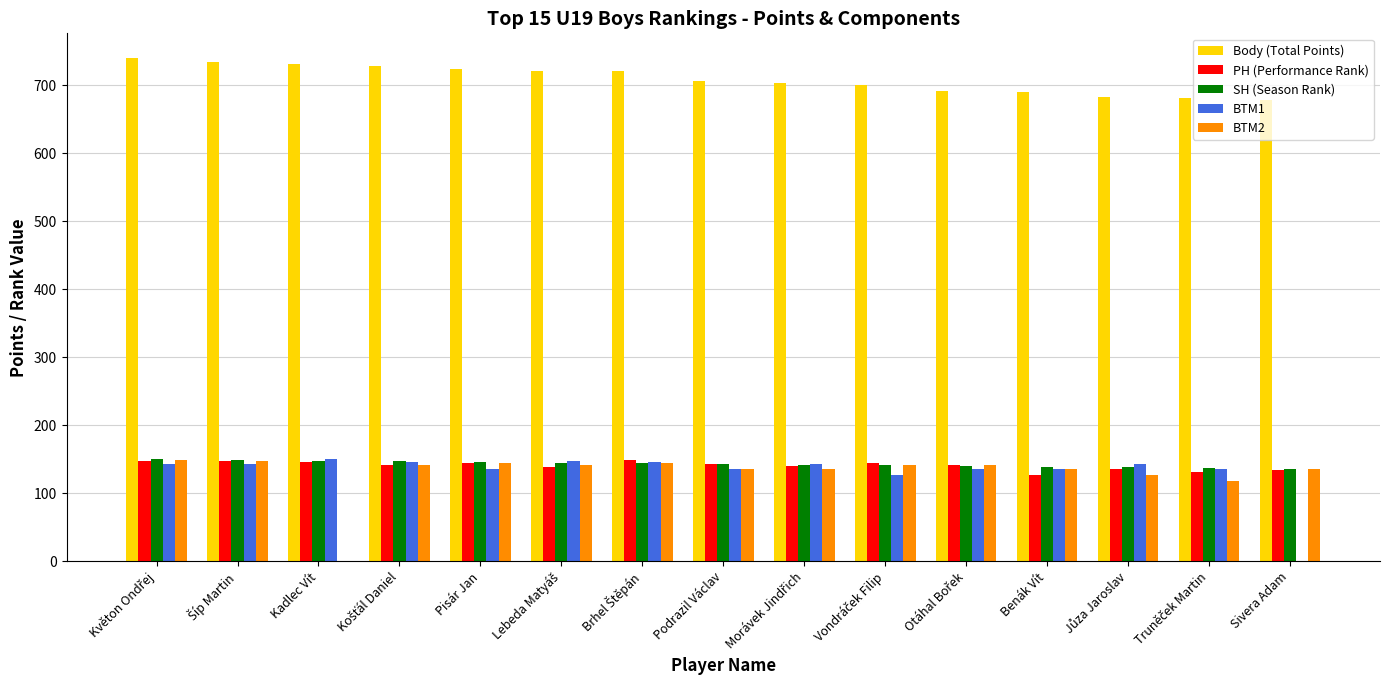

What is the maximum value for Body (Total Points)?

739.1